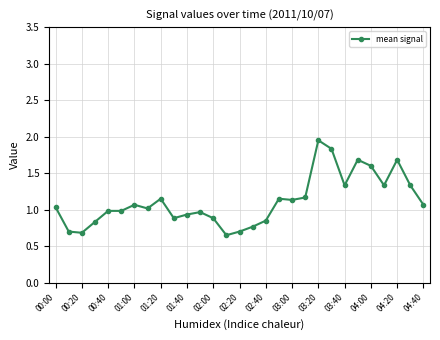

How many lines are shown in the chart?

1